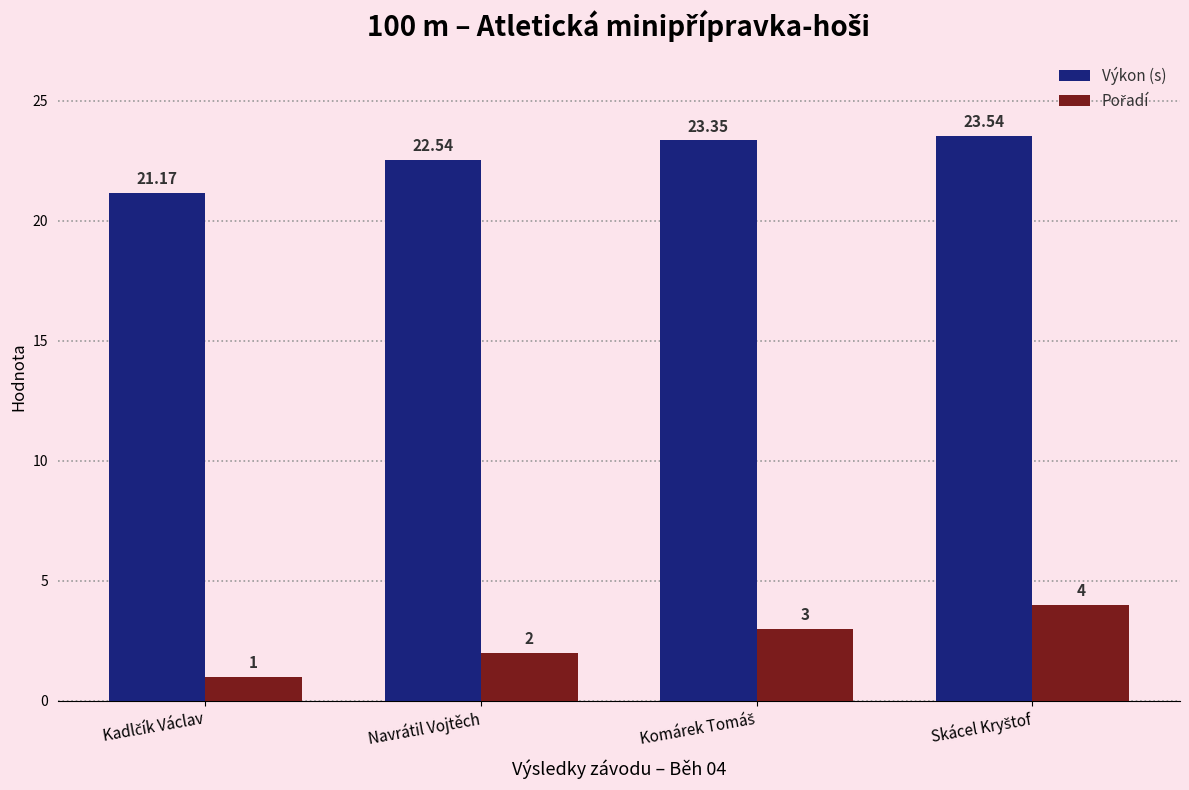

How many bars are there in each group?

2